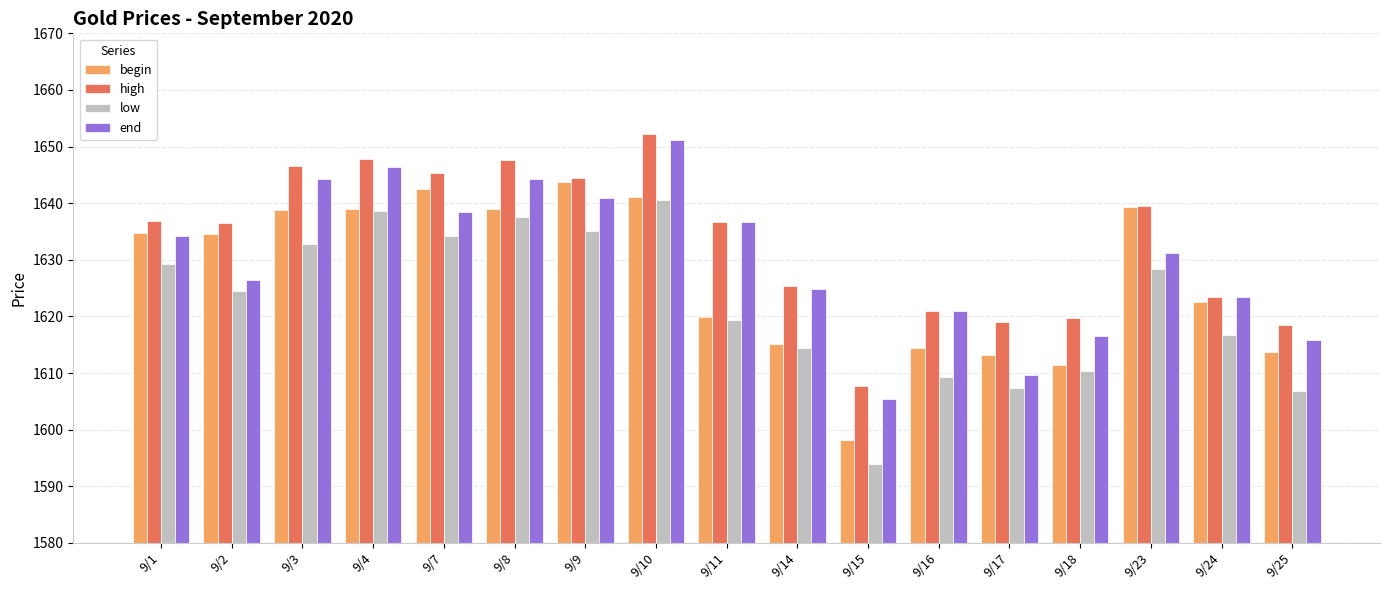

Rank the series by their maximum value, from highest to lowest.

high, end, begin, low